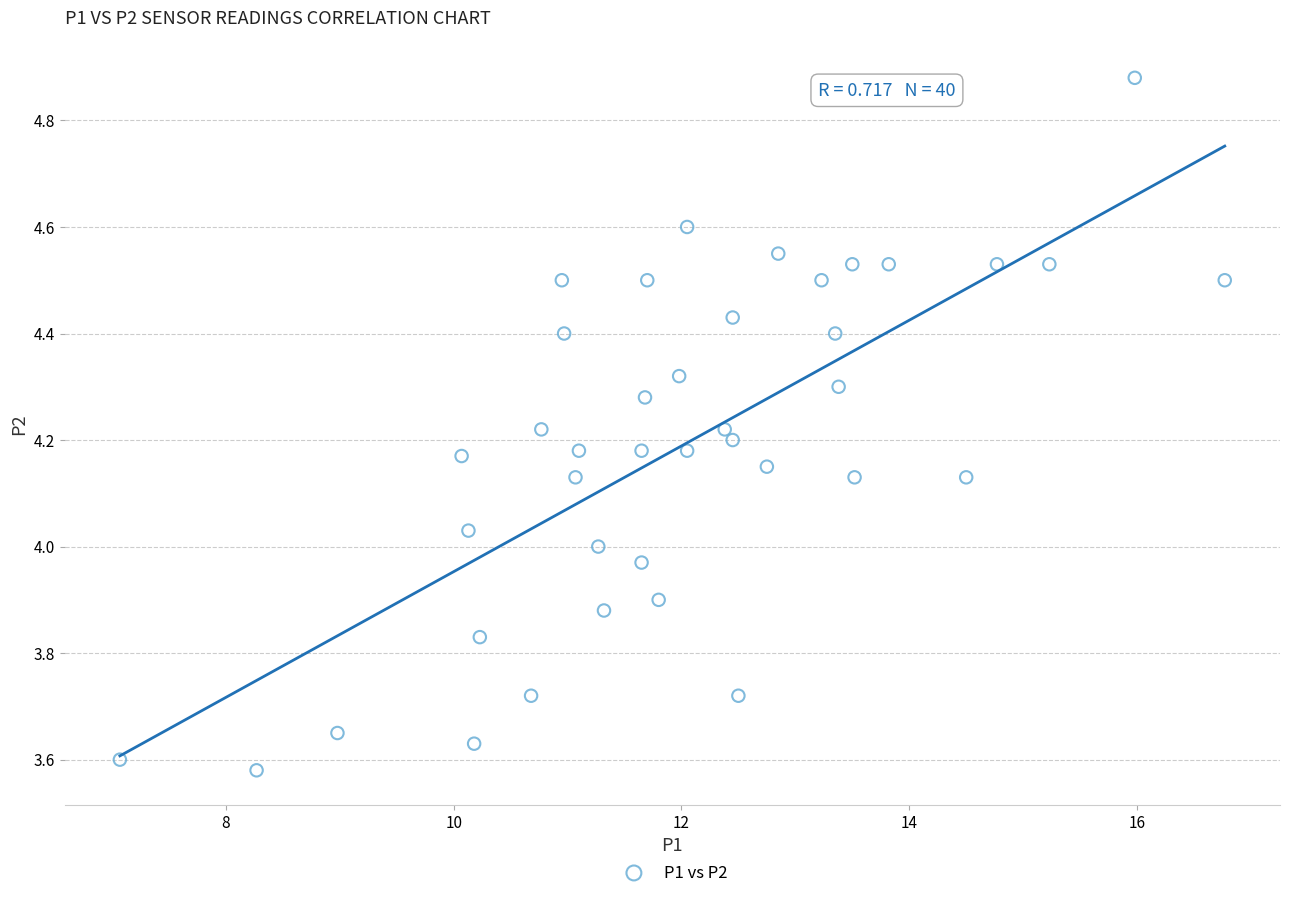

What is the range of X values (max minus min)?

9.7